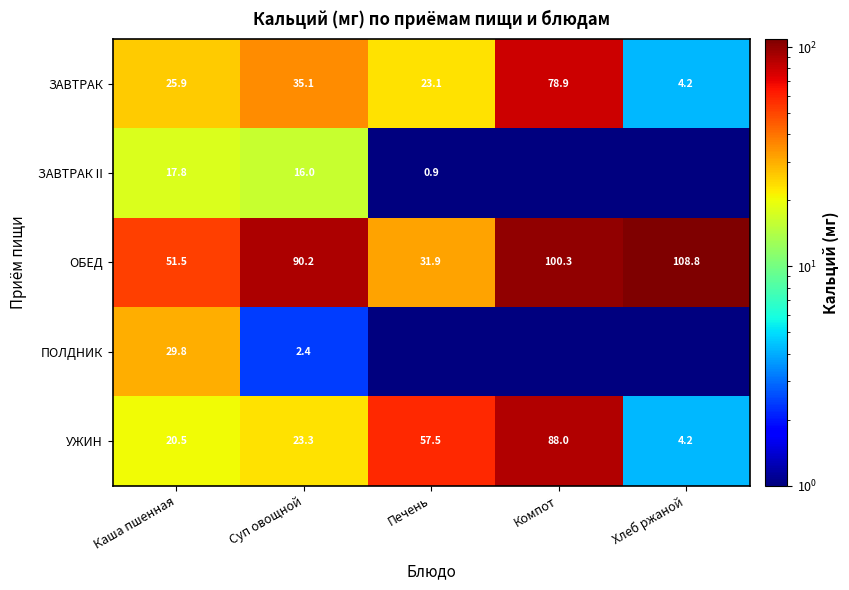

How many series are shown in this chart?

5